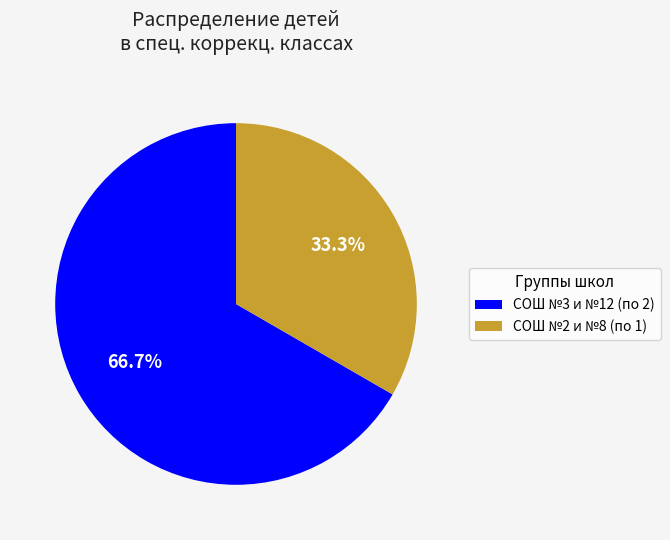

Rank the categories by value from highest to lowest.

СОШ №3 и №12 (по 2), СОШ №2 и №8 (по 1)